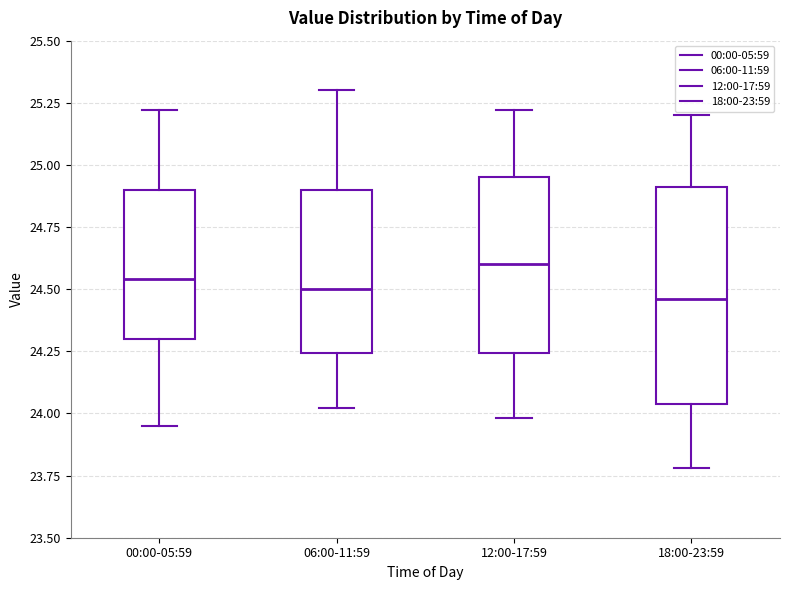

Reading left to right, read every box against the y-axis: the position of its median line, the range the box covers, and the ends of its whiskers. The values are not printed on the chart, so give them approximately, as read against the axis.

00:00-05:59: median 24.55, box 24.30 to 24.90, whiskers 23.95 to 25.20
06:00-11:59: median 24.50, box 24.25 to 24.90, whiskers 24.00 to 25.30
12:00-17:59: median 24.60, box 24.25 to 24.95, whiskers 24.00 to 25.20
18:00-23:59: median 24.45, box 24.05 to 24.90, whiskers 23.80 to 25.20